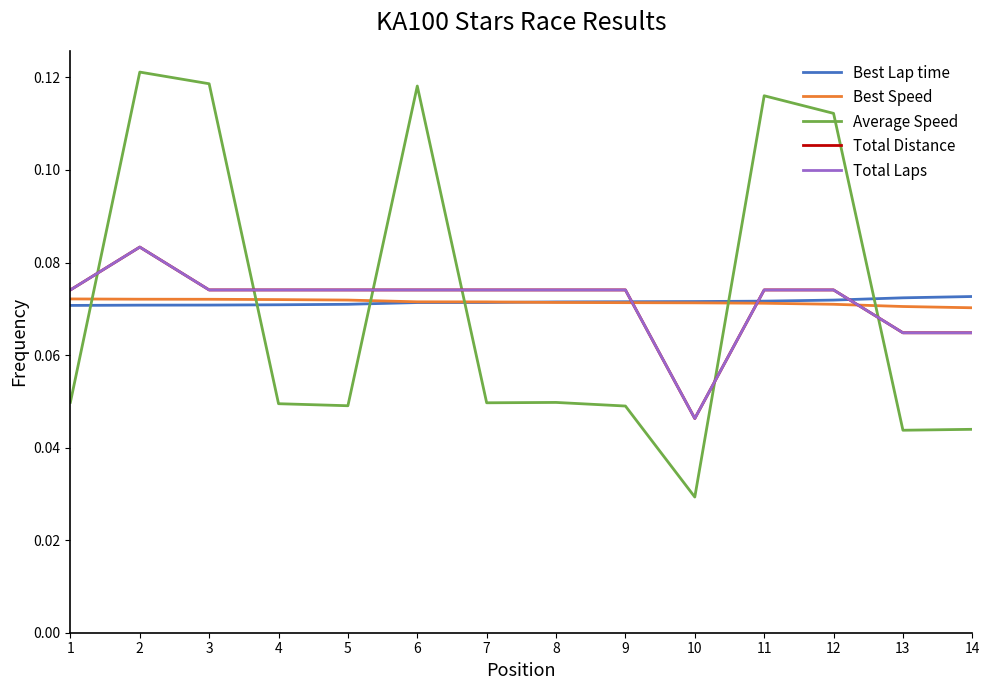

Which label corresponds to the largest value in the chart?

2